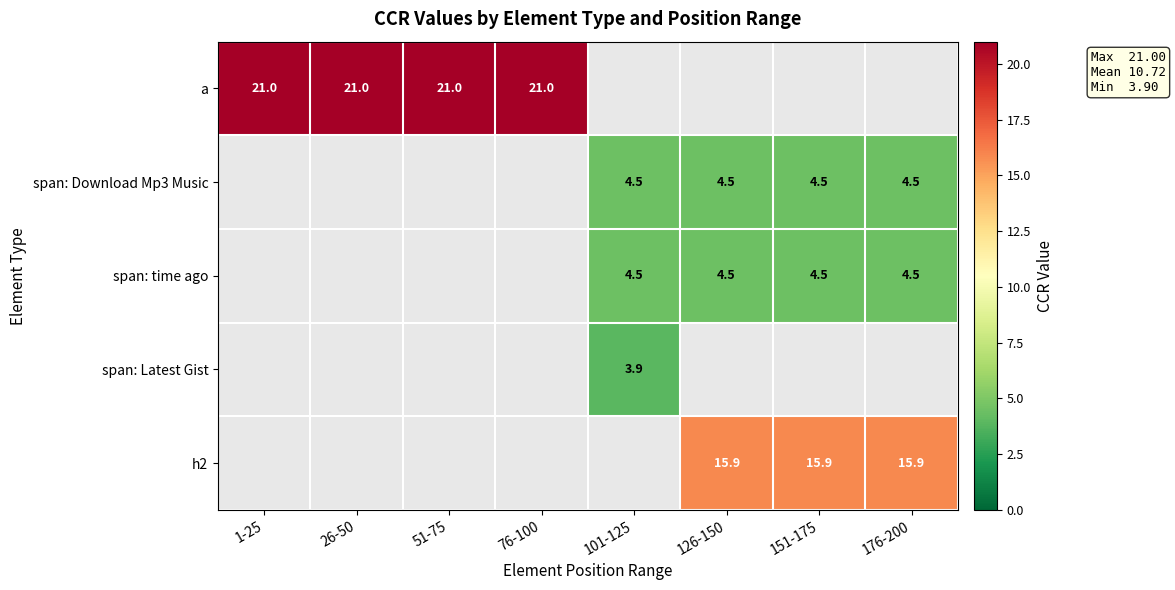

The value of h2 at 126-150 is 3.4. True or false?

False